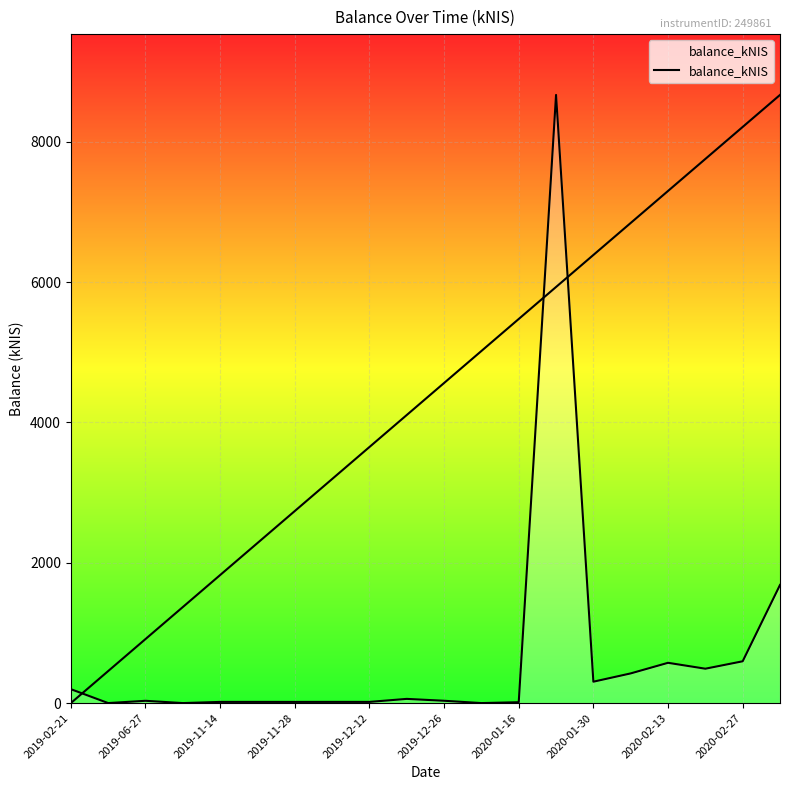

What is the difference between the values at 13 and 11?

8667.0